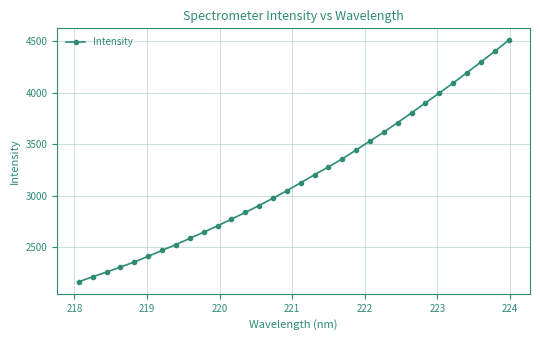

Is this an area chart (filled region under the line)?

No